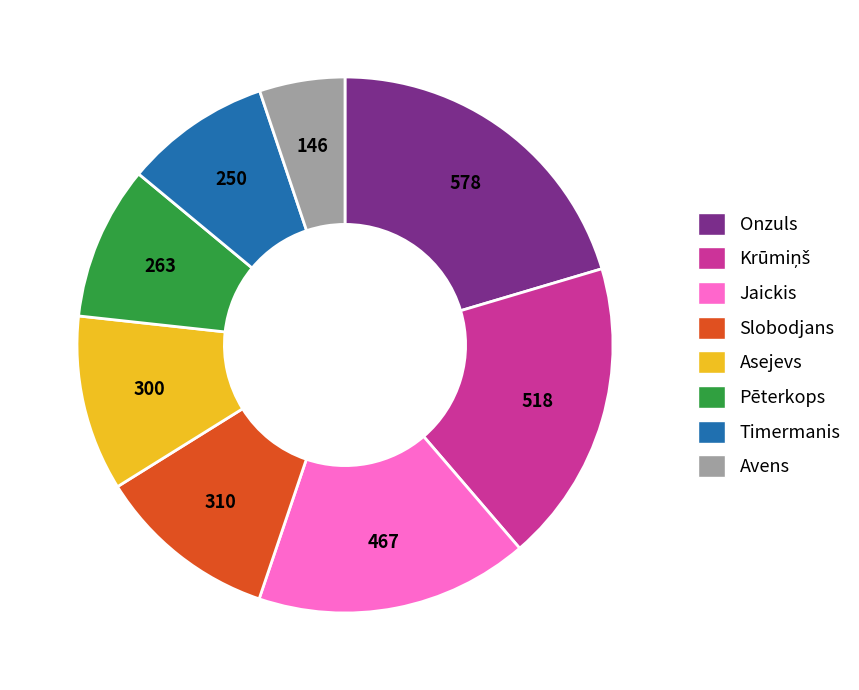

How many segments does this pie chart have?

8